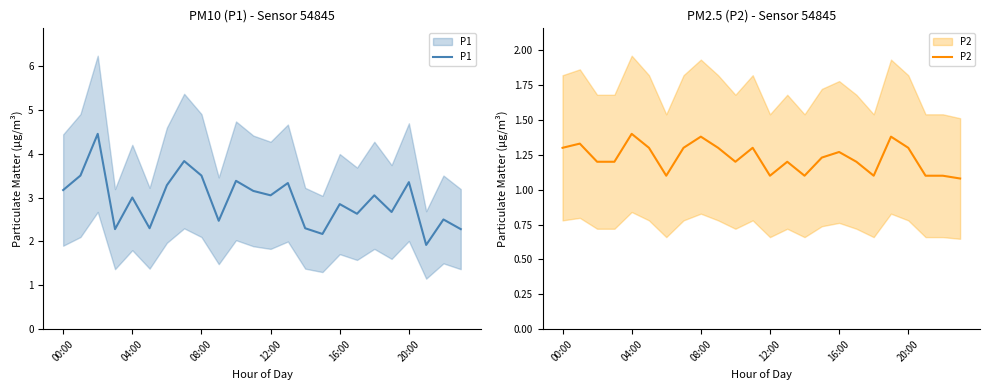

What is the total value across all series at 20:00?

4.7